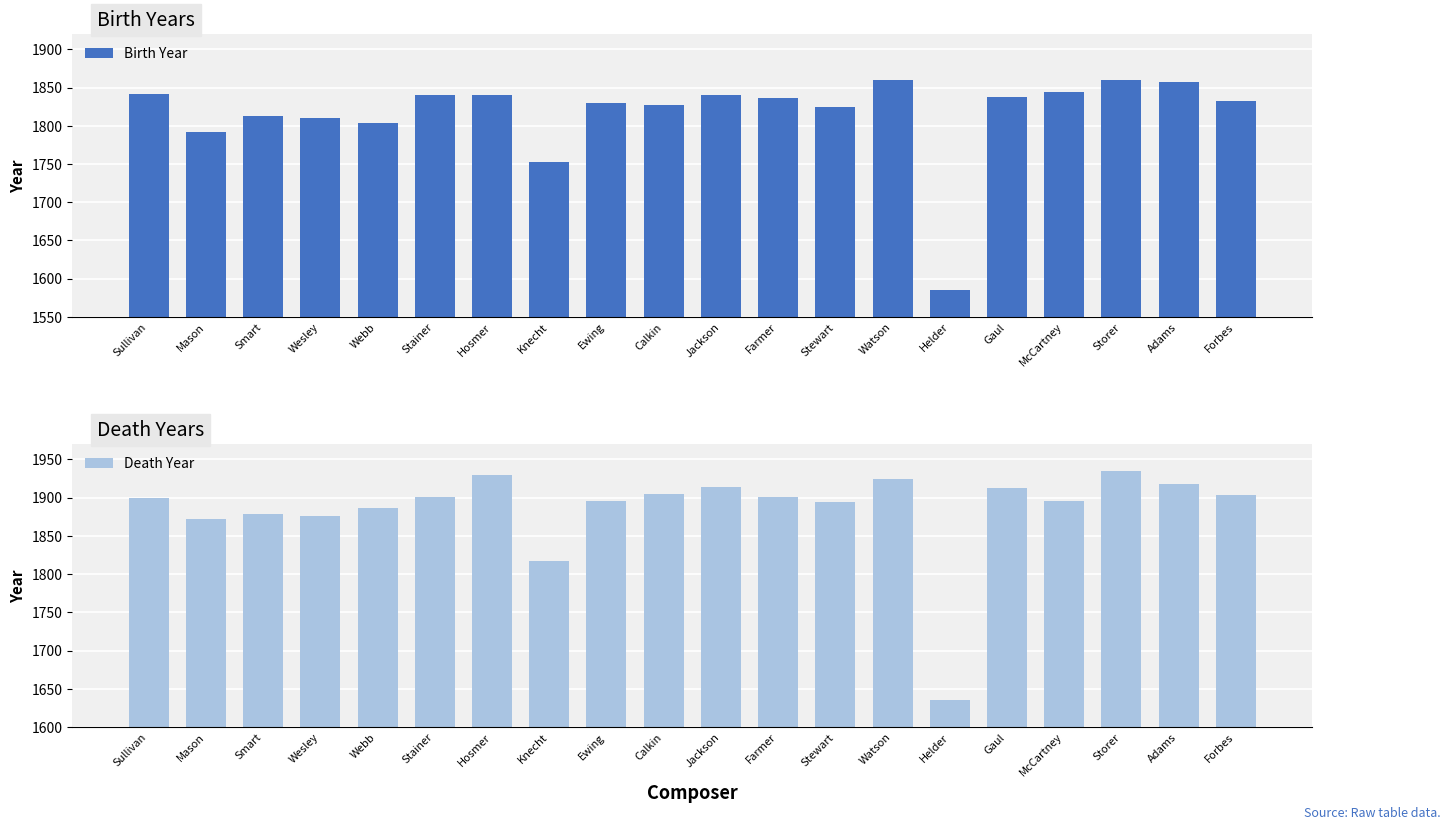

Are the bars horizontal?

No